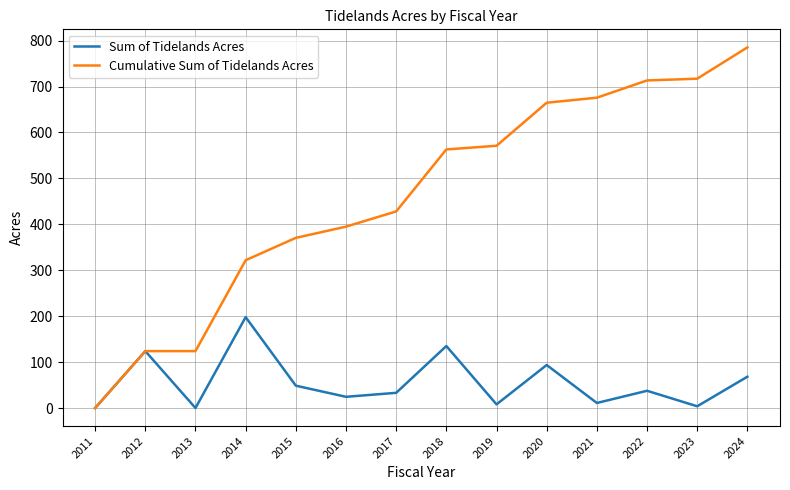

Where is the first local minimum for Sum of Tidelands Acres?

2013